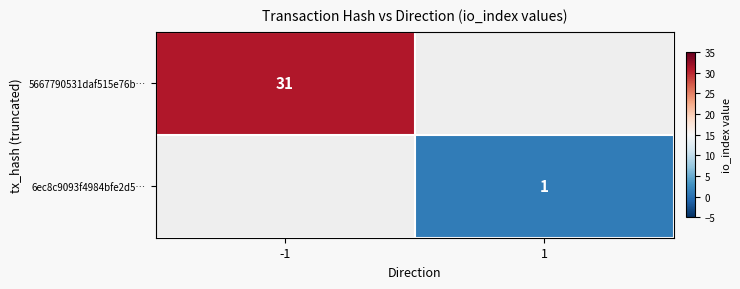

Which series has the widest spread of values?

5667790531daf515e76b…